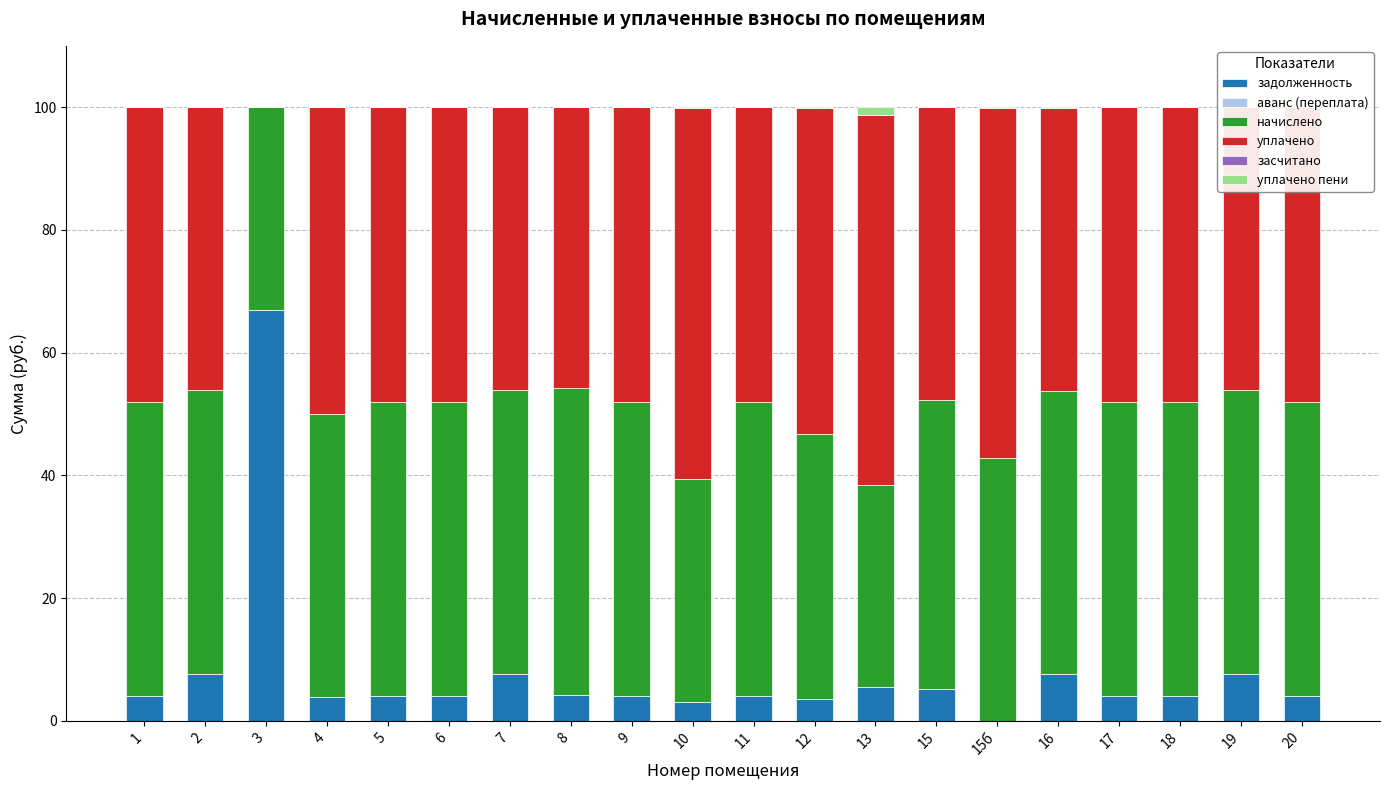

How many bars are there in total?

120